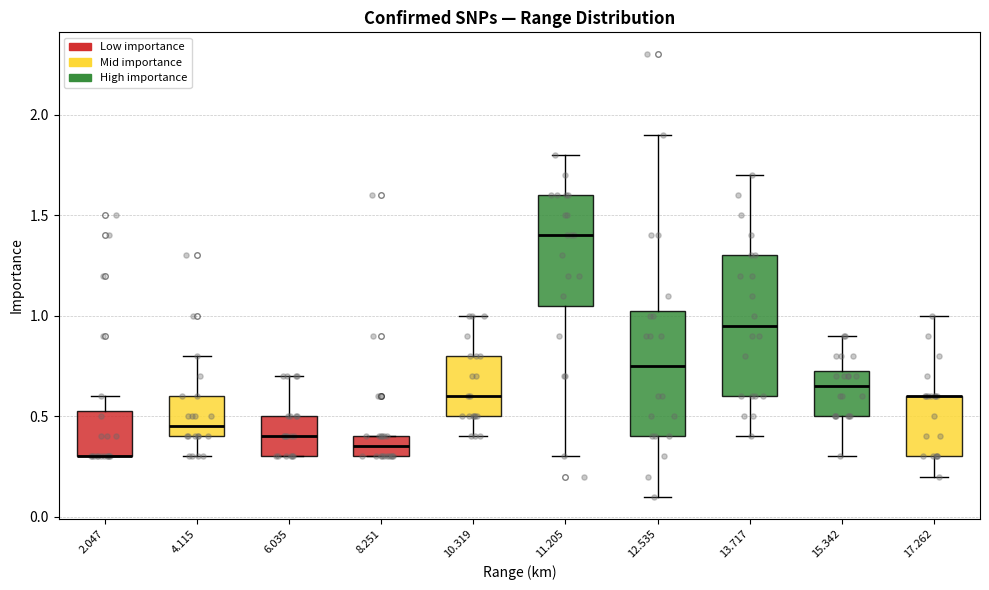

Where does the upper whisker of the box at x = 11.205 end on the y-axis? The values are not printed on the chart, so give them approximately, as read against the axis.

1.80